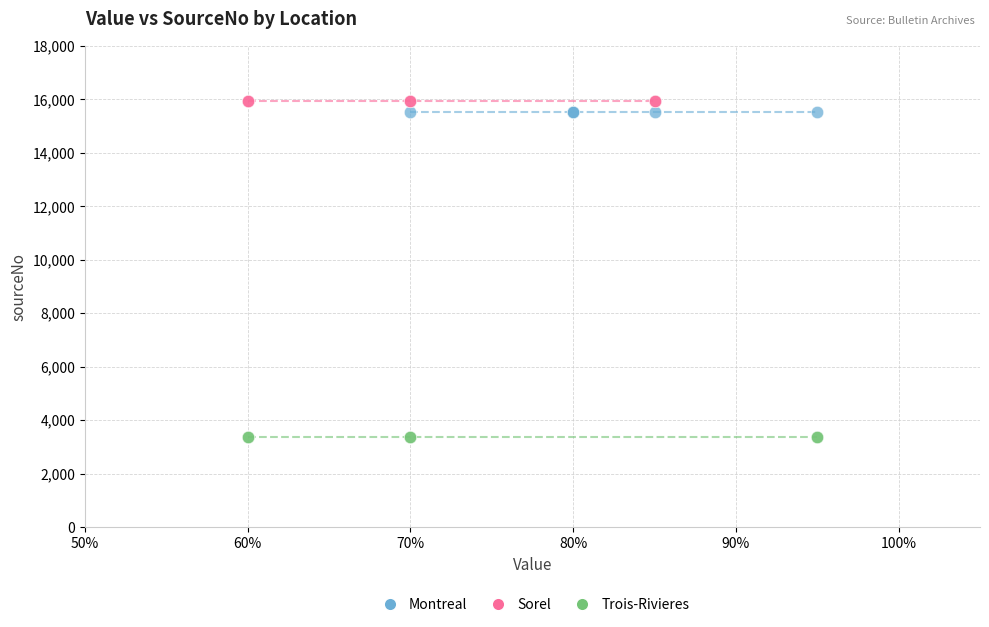

Which series contains the highest Y value?

Sorel